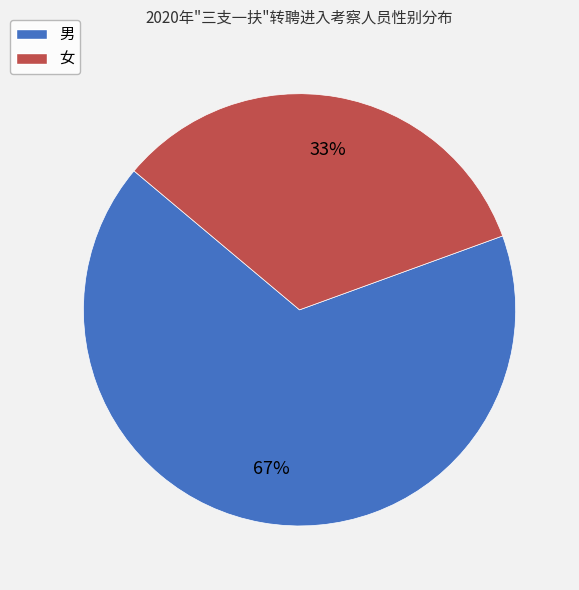

Between 女 and 男, which is larger?

男